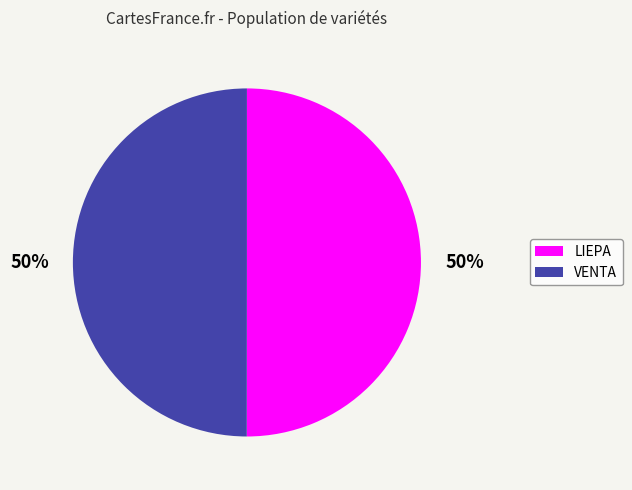

Count the number of slices in the pie.

2